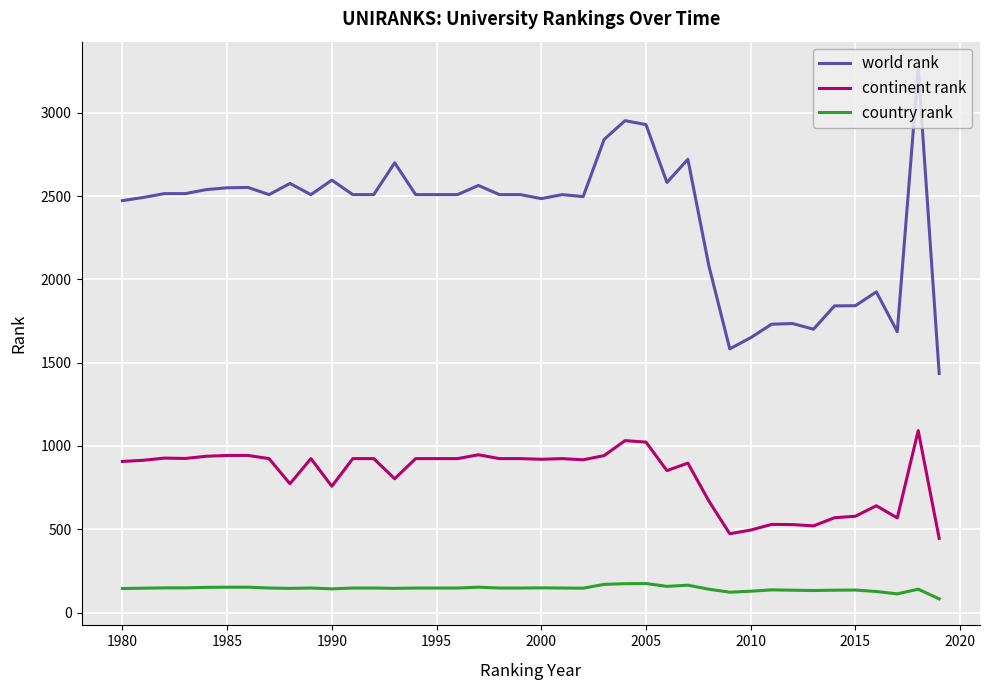

Which series has the widest spread of values?

world rank